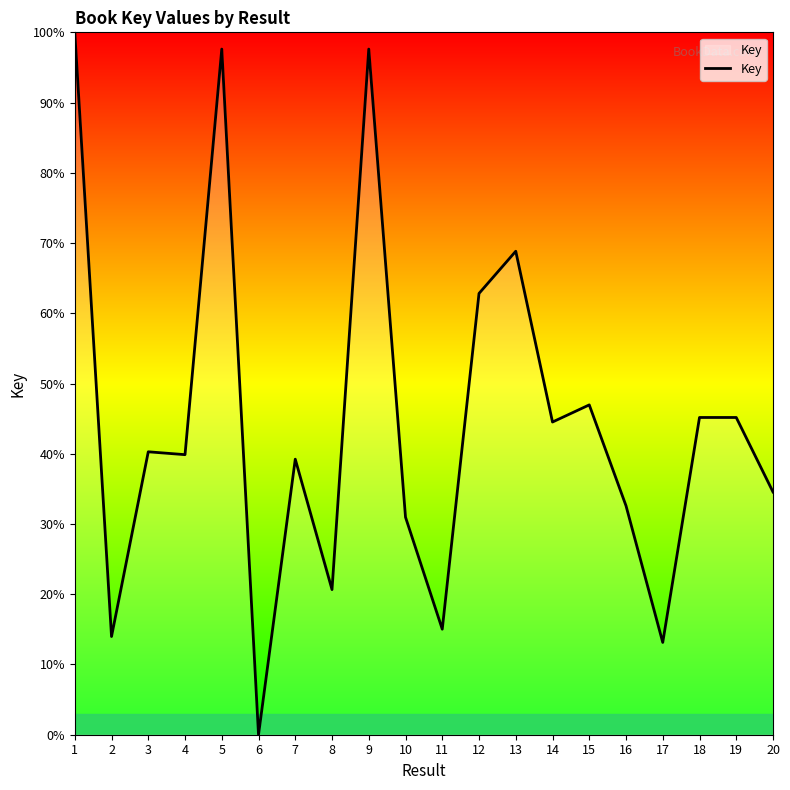

How many lines are shown in the chart?

1